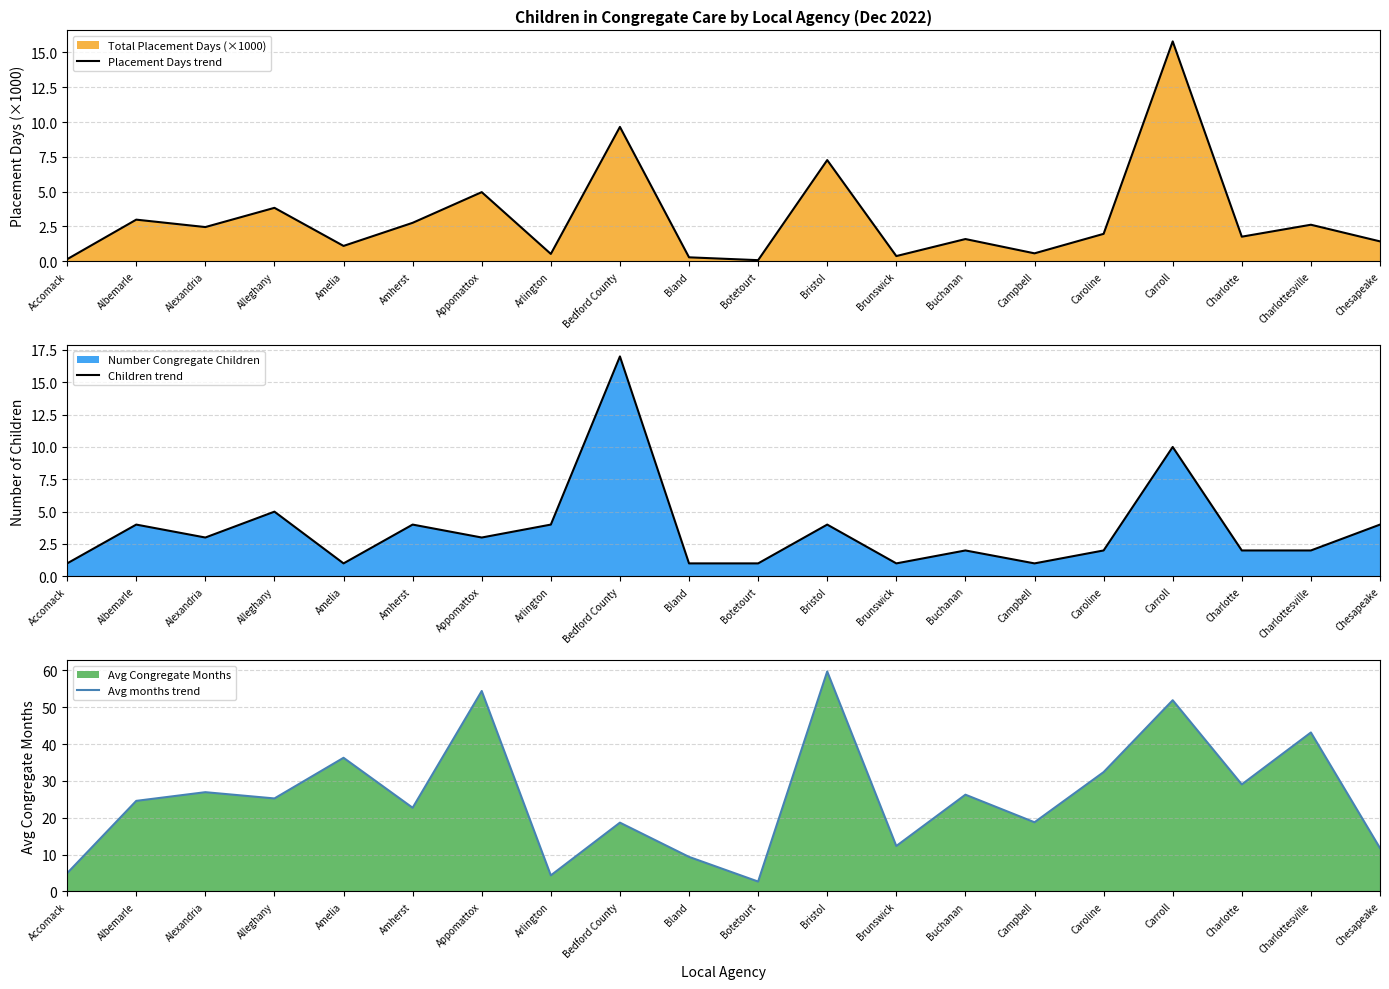

Reading right to left, what are all the values shown in this chart?

Placement Days trend: 1.4	2.6	1.8	15.8	2.0	0.6	1.6	0.4	7.3	0.1	0.3	9.7	0.5	5.0	2.8	1.1	3.8	2.5	3.0	0.1
Children trend: 4.0	2.0	2.0	10.0	2.0	1.0	2.0	1.0	4.0	1.0	1.0	17.0	4.0	3.0	4.0	1.0	5.0	3.0	4.0	1.0
Avg months trend: 11.8	43.1	29.0	51.9	32.4	18.8	26.2	12.3	59.7	2.7	9.4	18.7	4.3	54.4	22.7	36.3	25.2	26.9	24.6	4.9